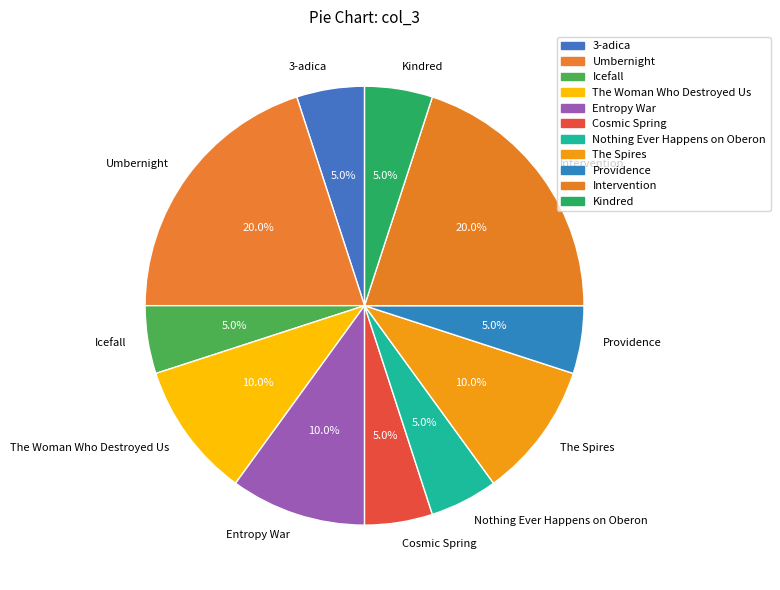

True or false: Cosmic Spring accounts for 5% of the total.

True